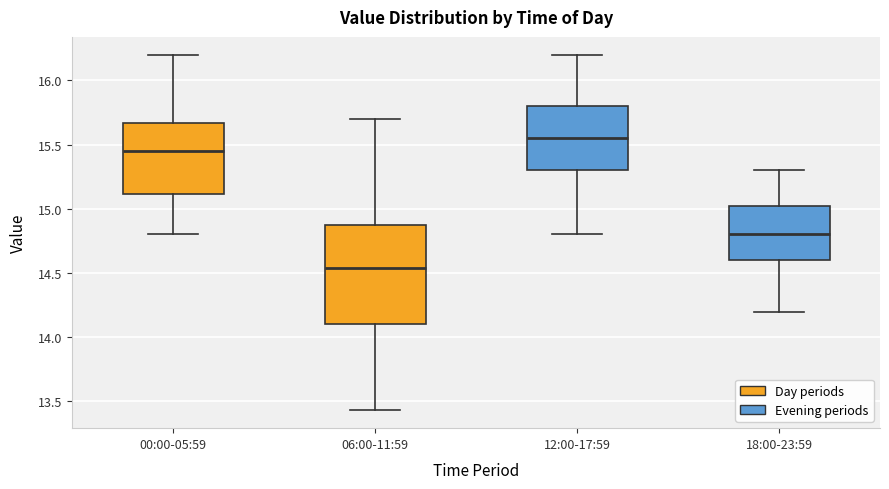

Reading left to right, transcribe this box plot: for each box, give where its median line is, the range the box spans, and where its two whiskers end, as read against the y-axis. The values are not printed on the chart, so give them approximately, as read against the axis.

00:00-05:59: median 15.45, box 15.10 to 15.65, whiskers 14.80 to 16.20
06:00-11:59: median 14.55, box 14.10 to 14.90, whiskers 13.45 to 15.70
12:00-17:59: median 15.55, box 15.30 to 15.80, whiskers 14.80 to 16.20
18:00-23:59: median 14.80, box 14.60 to 15.05, whiskers 14.20 to 15.30